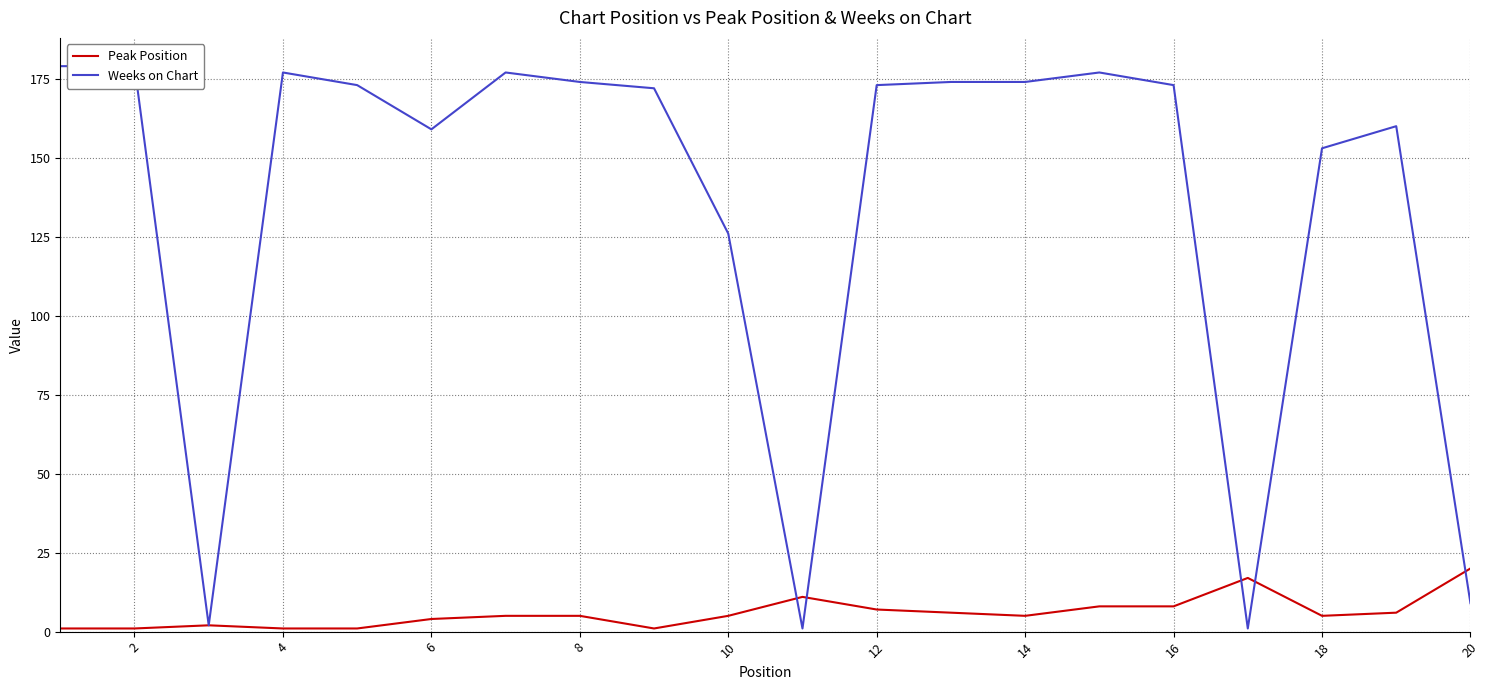

How many interior local peaks does the Weeks on Chart series have?

4